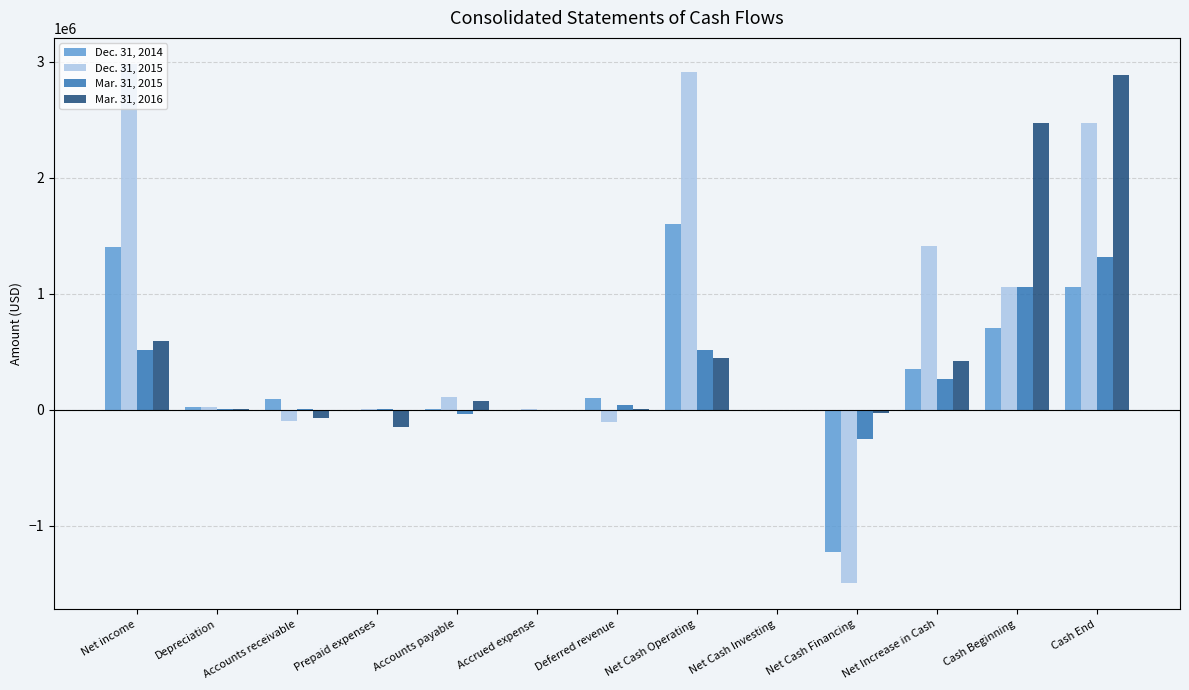

Which series has the largest total across all categories?

Dec. 31, 2015